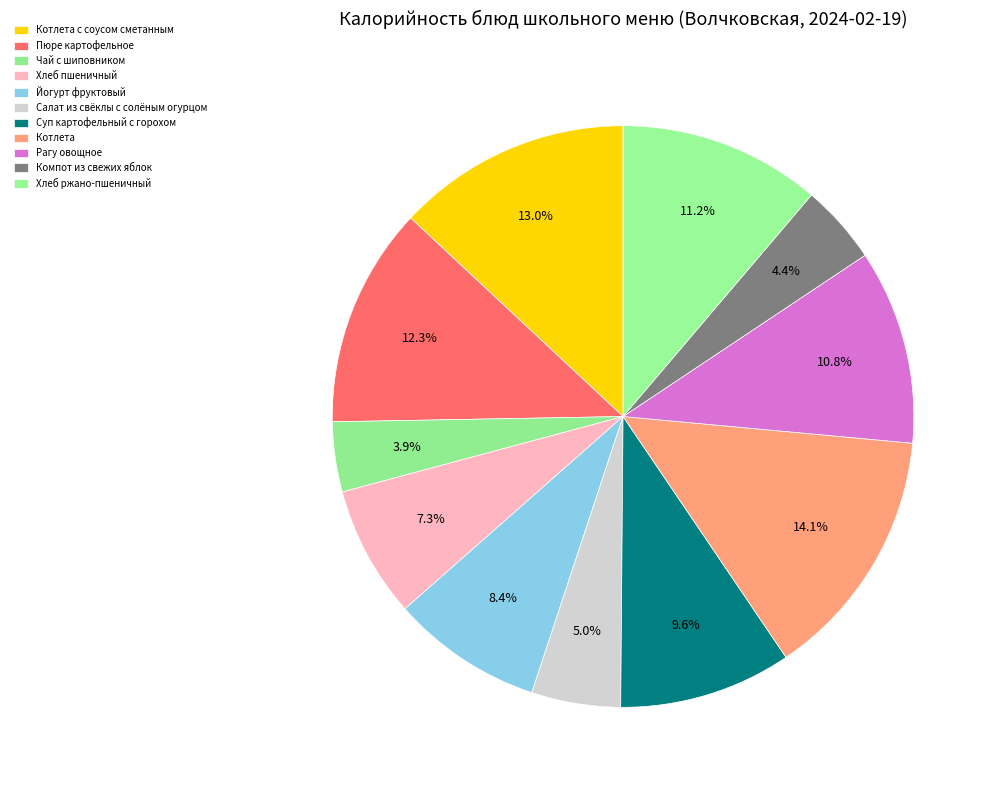

How many slices are in this pie chart?

11